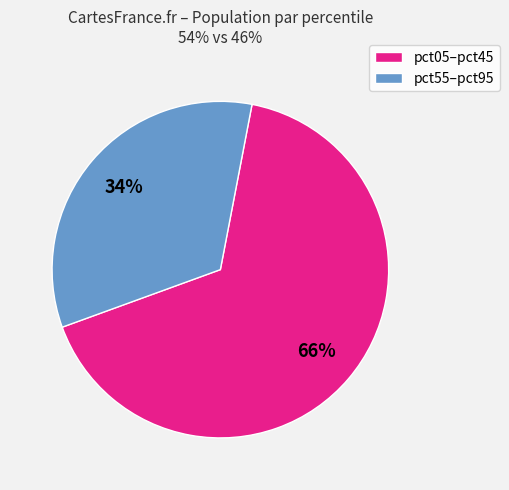

Is there any slice that represents more than half of the pie?

Yes